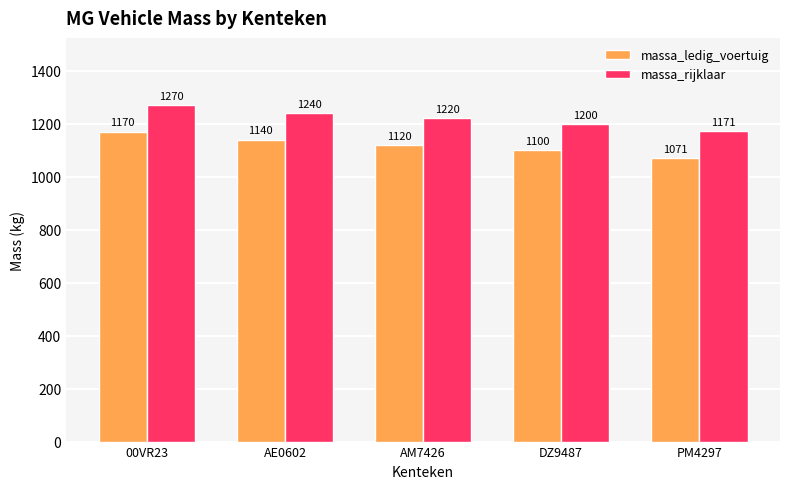

Reading left to right, list all the values displayed in this chart.

massa_ledig_voertuig: 00VR23=1170	AE0602=1140	AM7426=1120	DZ9487=1100	PM4297=1071
massa_rijklaar: 00VR23=1270	AE0602=1240	AM7426=1220	DZ9487=1200	PM4297=1171